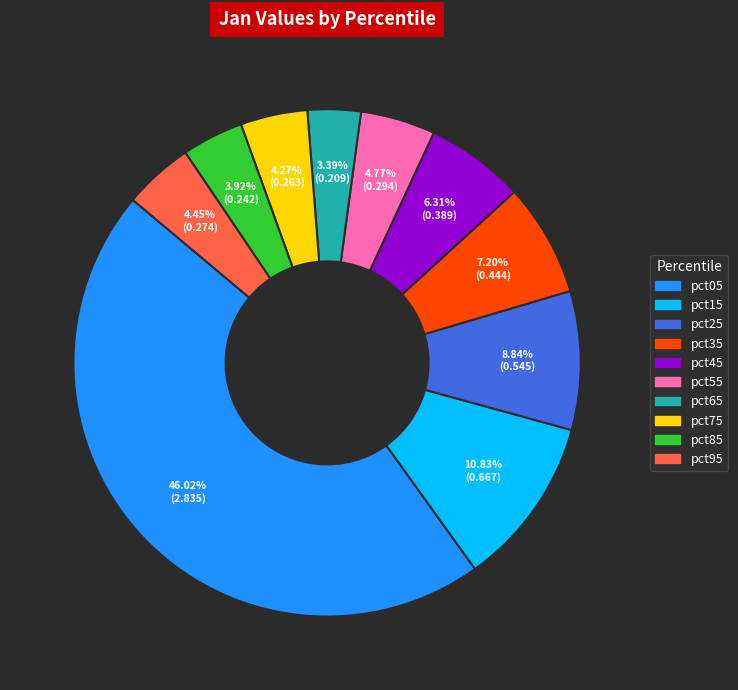

Which has a higher value, pct75 or pct45?

pct45